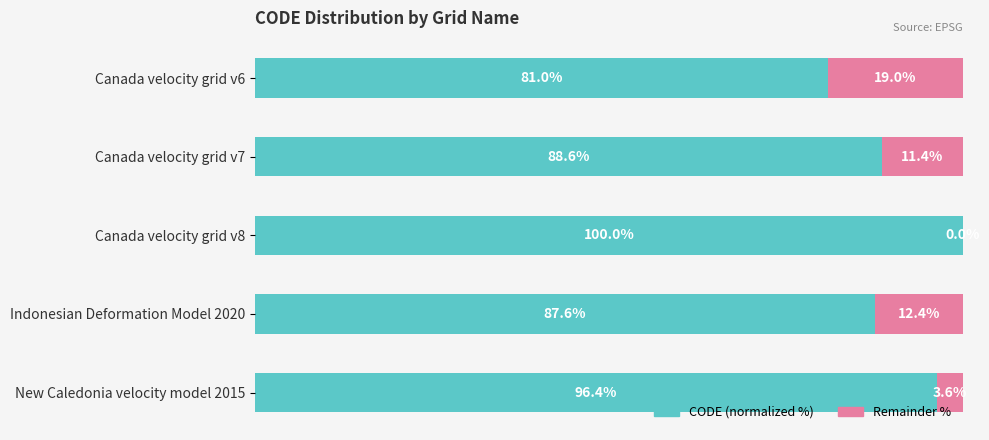

How many categories are shown in the chart?

5